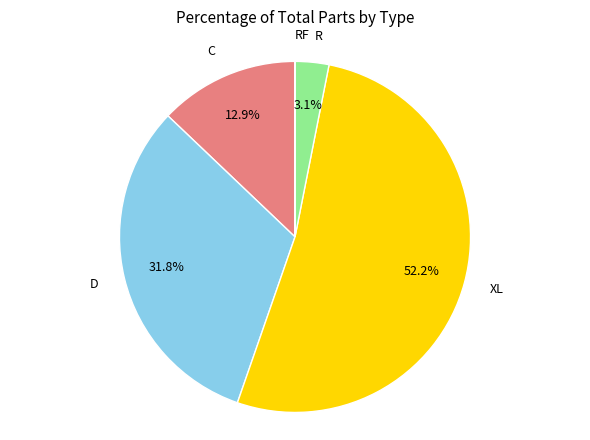

To the nearest percent, what is the difference between the XL and C slice percentages?

39%